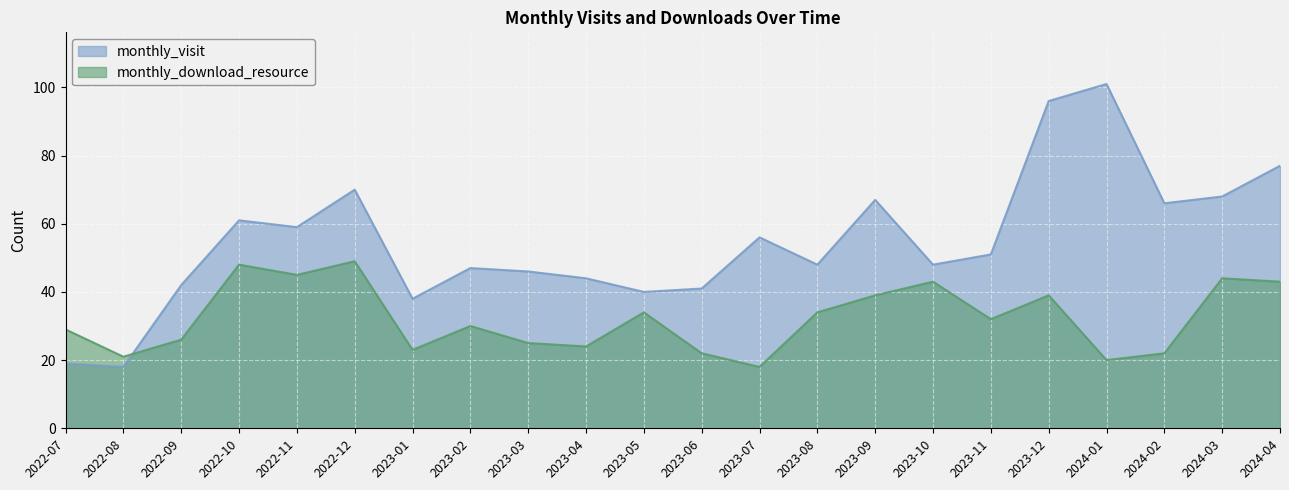

Reading right to left, transcribe all the data shown in this chart.

monthly_visit: 77	68	66	101	96	51	48	67	48	56	41	40	44	46	47	38	70	59	61	42	18	19
monthly_download_resource: 43	44	22	20	39	32	43	39	34	18	22	34	24	25	30	23	49	45	48	26	21	29